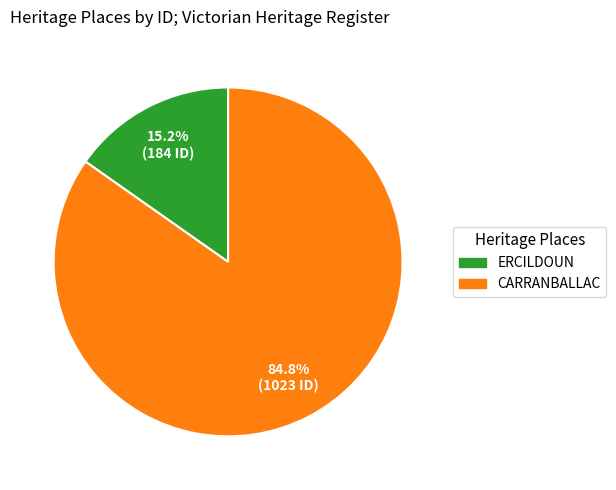

Is CARRANBALLAC the majority of the pie?

Yes